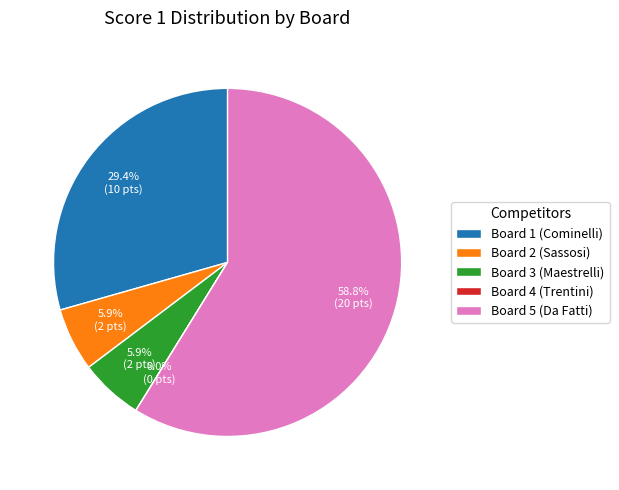

What percentage do Board 2 (Sassosi) and Board 3 (Maestrelli) together represent?

11.8%